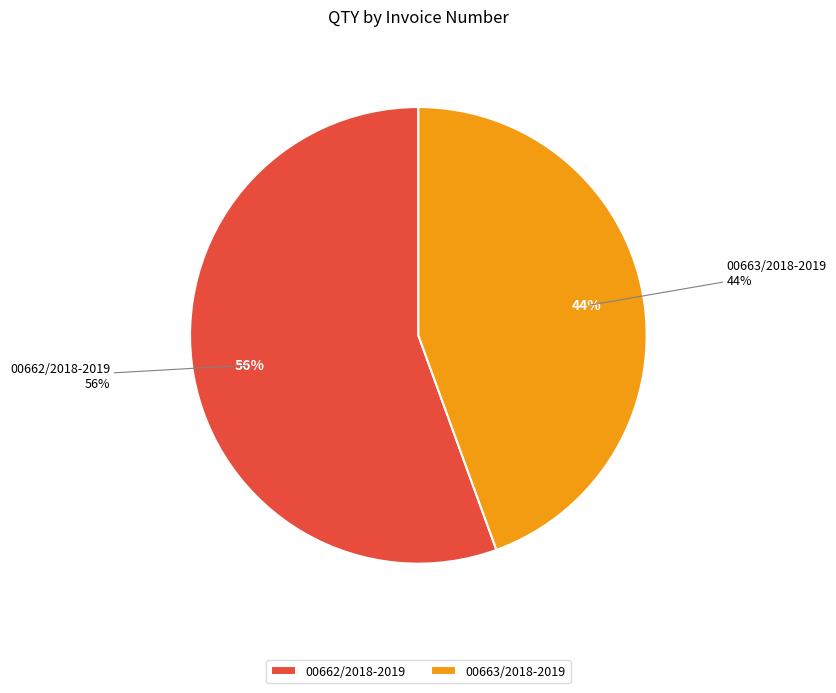

How many slices are in this pie chart?

2